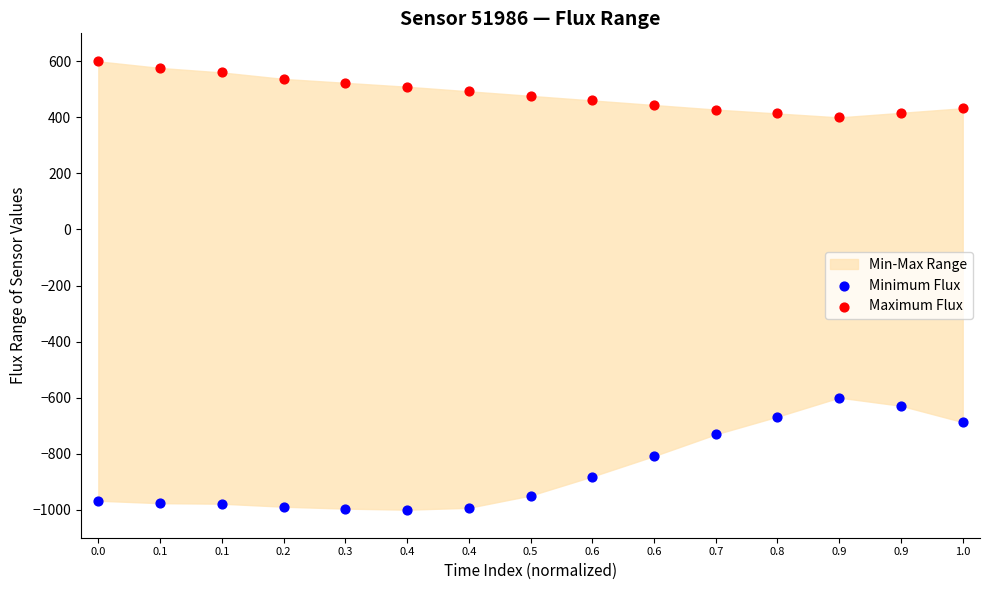

Across all series, what Y value is closest to -200?

-600.0